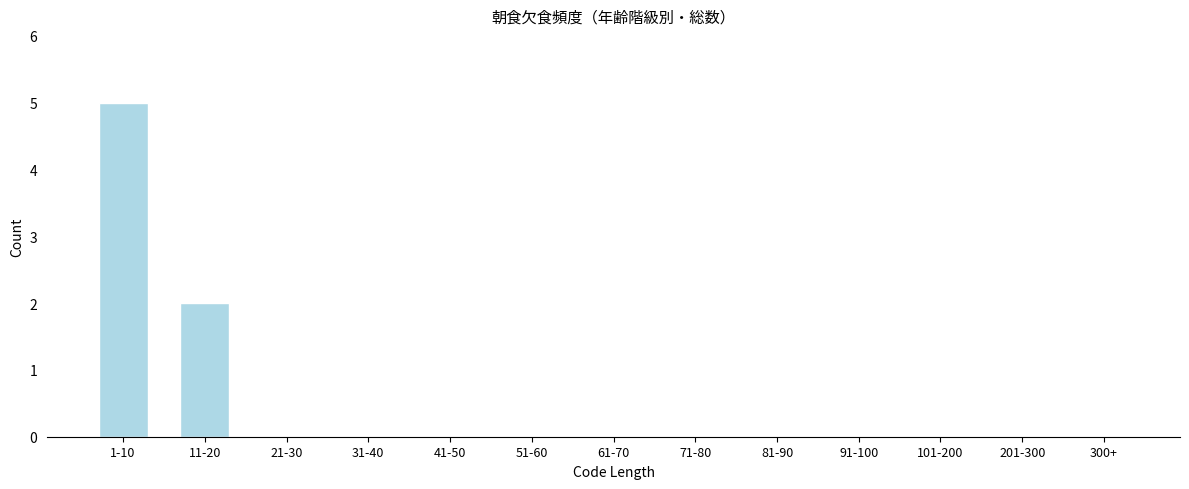

Reading right to left, transcribe all the data shown in this chart.

300+=0	201-300=0	101-200=0	91-100=0	81-90=0	71-80=0	61-70=0	51-60=0	41-50=0	31-40=0	21-30=0	11-20=2	1-10=5